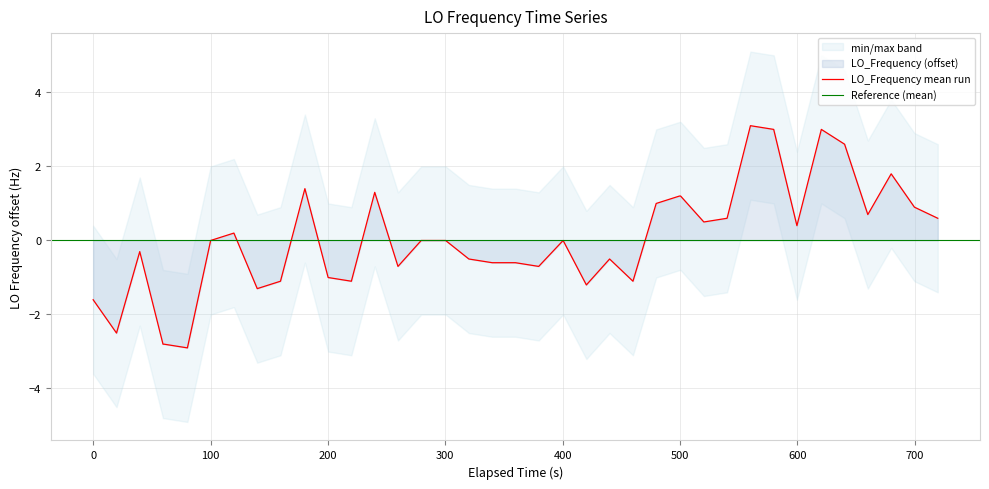

What is the maximum value for LO_Frequency mean run?

3.1